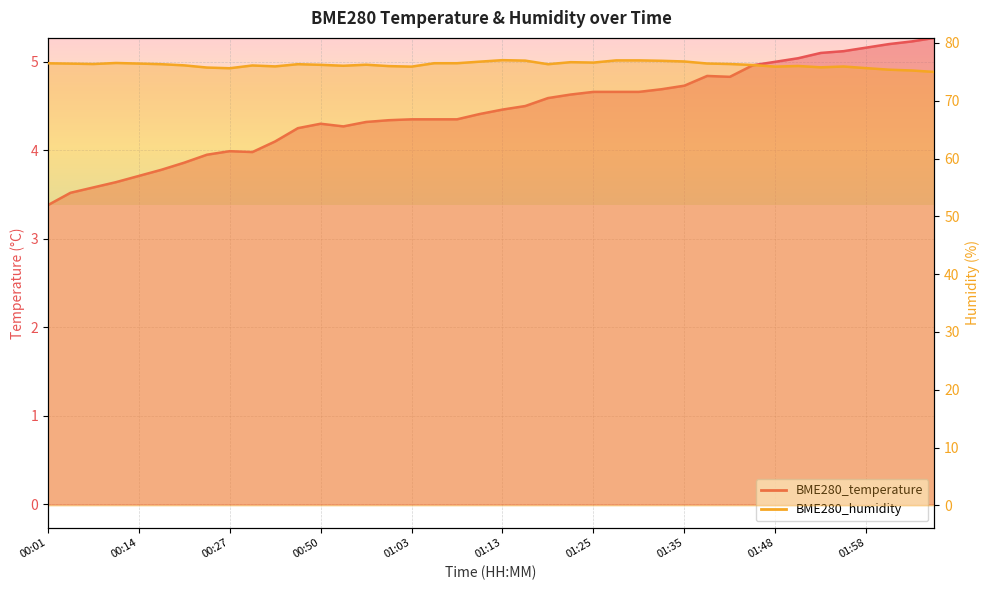

Which series has the largest total across all categories?

BME280_humidity